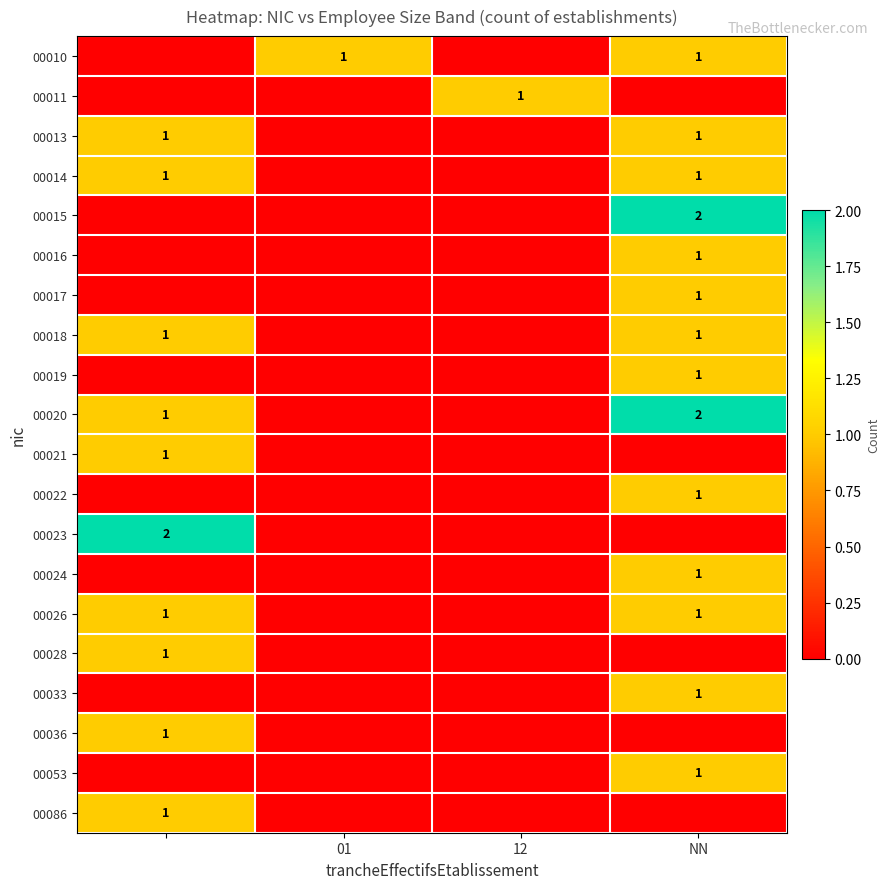

Is it true that 00033 equals 1 at NN?

True